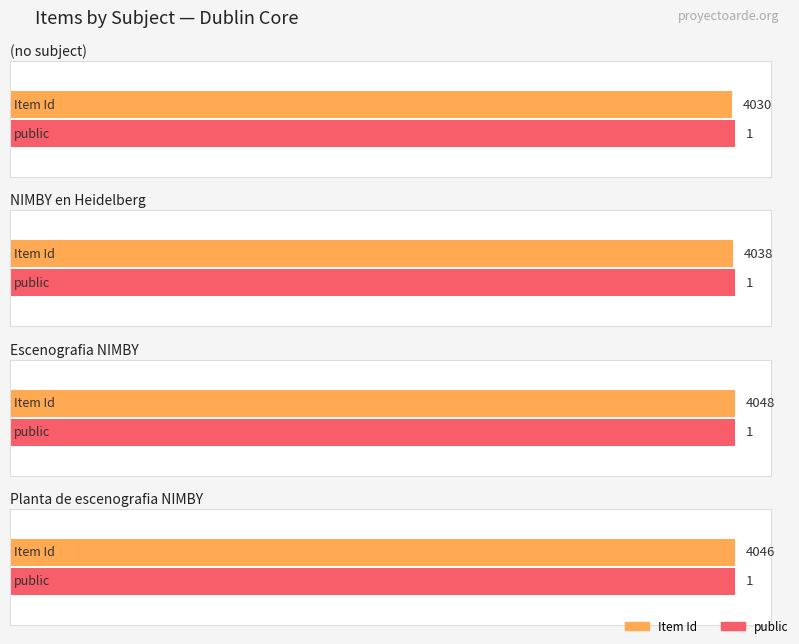

Which series has the largest total across all categories?

Item Id